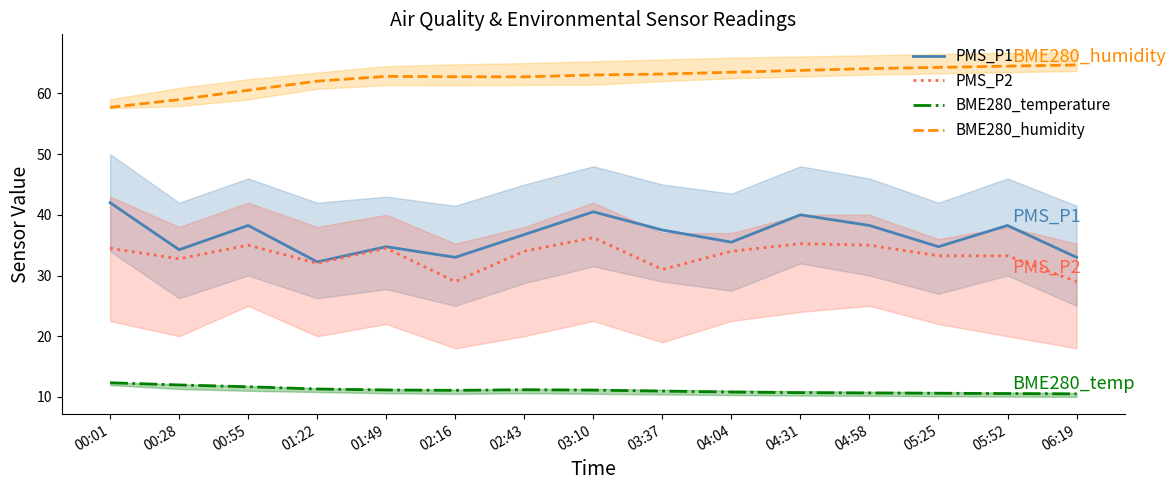

In PMS_P1, how many points are higher than both neighbors (excluding endpoints)?

5